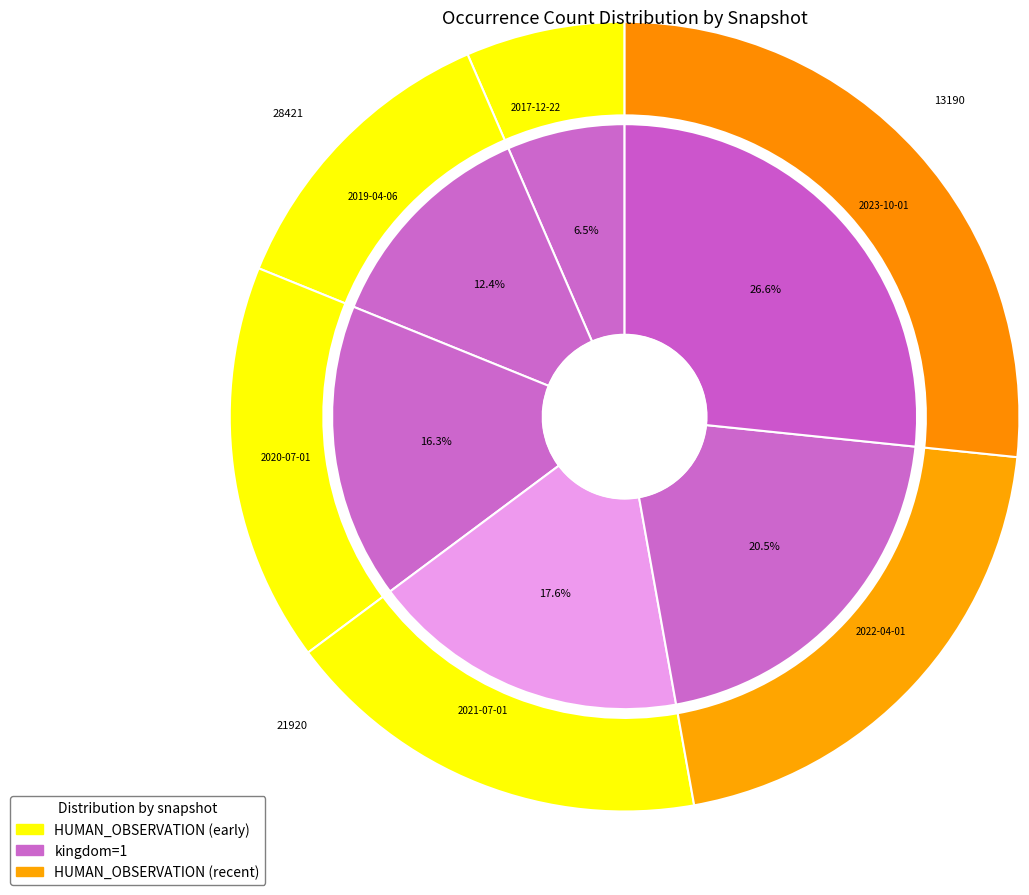

What is the smallest slice in the pie chart?

2017-12-22